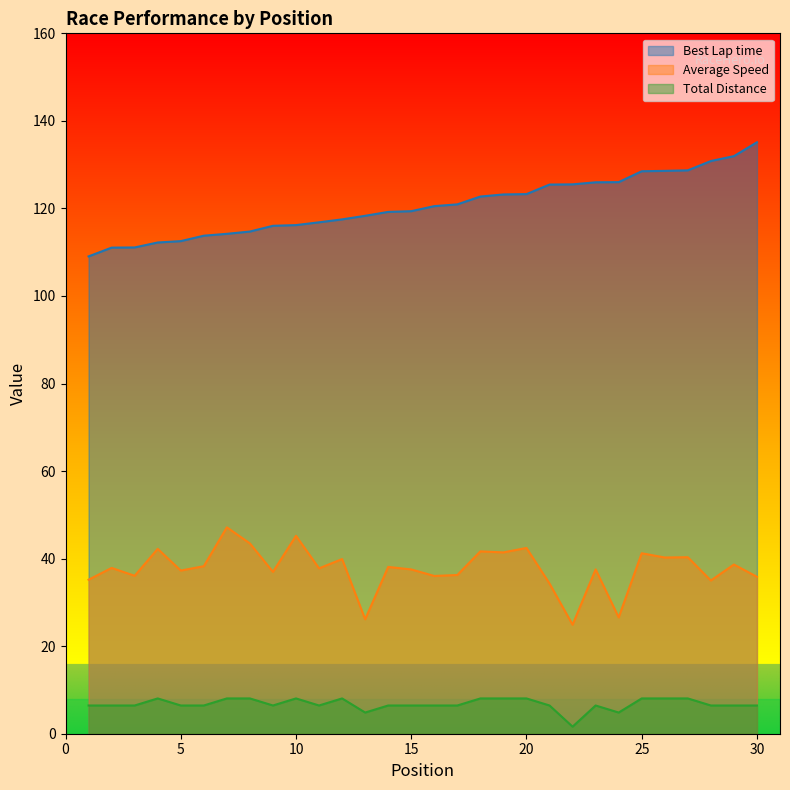

Reading left to right, list all the values displayed in this chart.

Best Lap time: 109.0	111.0	111.1	112.2	112.5	113.8	114.2	114.7	116.0	116.2	116.8	117.5	118.3	119.2	119.4	120.5	120.9	122.7	123.2	123.3	125.5	125.5	126.0	126.0	128.5	128.6	128.7	130.8	131.9	135.1
Average Speed: 35.2	37.9	36.1	42.2	37.3	38.3	47.2	43.5	37.0	45.2	37.8	39.9	26.1	38.1	37.5	36.0	36.3	41.7	41.4	42.4	34.3	24.9	37.5	26.6	41.2	40.3	40.3	35.0	38.7	35.9
Total Distance: 6.4	6.4	6.4	8.1	6.4	6.4	8.1	8.1	6.4	8.1	6.4	8.1	4.8	6.4	6.4	6.4	6.4	8.1	8.1	8.1	6.4	1.6	6.4	4.8	8.1	8.1	8.1	6.4	6.4	6.4